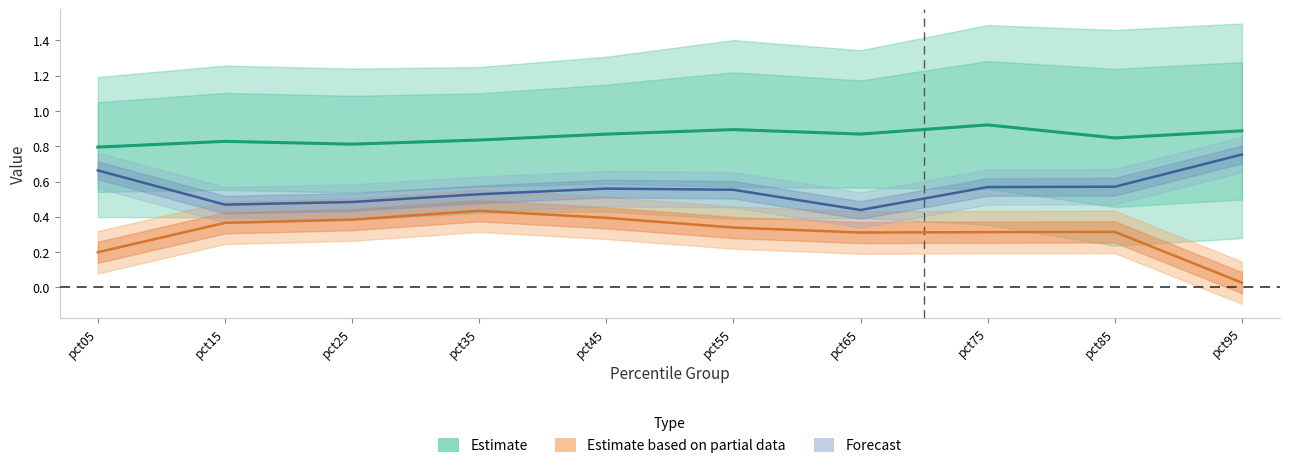

True or false: Estimate has more than 1 points higher than both neighbors.

True